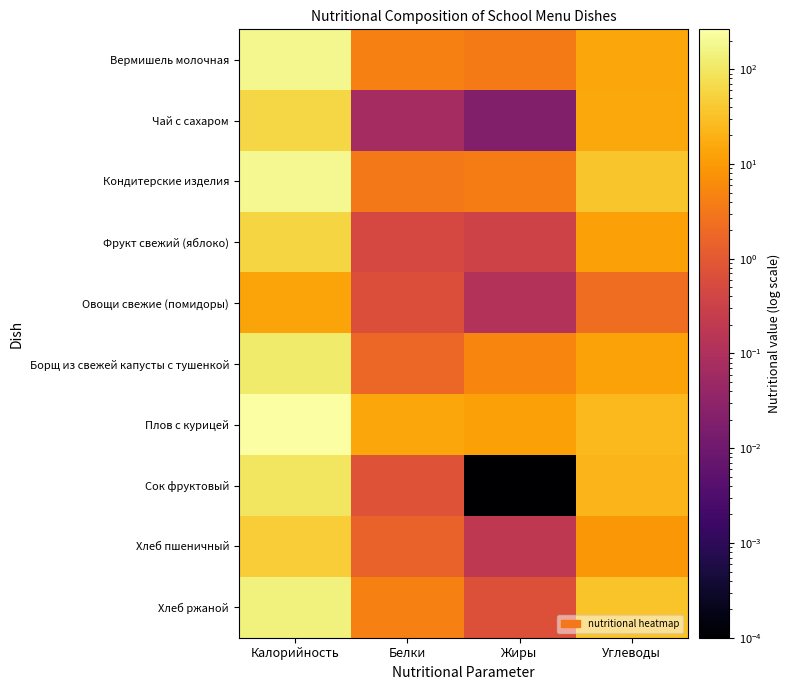

Rank the series by their maximum value, from highest to lowest.

Плов с курицей, Кондитерские изделия, Вермишель молочная, Хлеб ржаной, Борщ из свежей капусты с тушенкой, Сок фруктовый, Чай с сахаром, Фрукт свежий (яблоко), Хлеб пшеничный, Овощи свежие (помидоры)